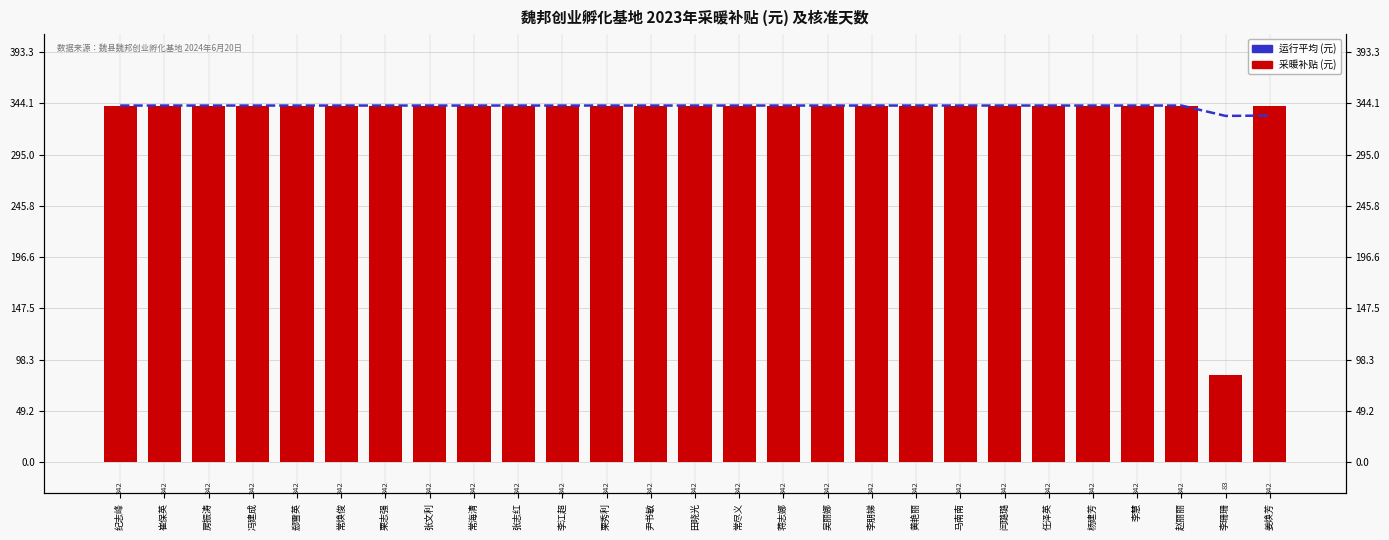

Is it true that 运行平均 (元) equals 100.4 at 纪志峰?

False